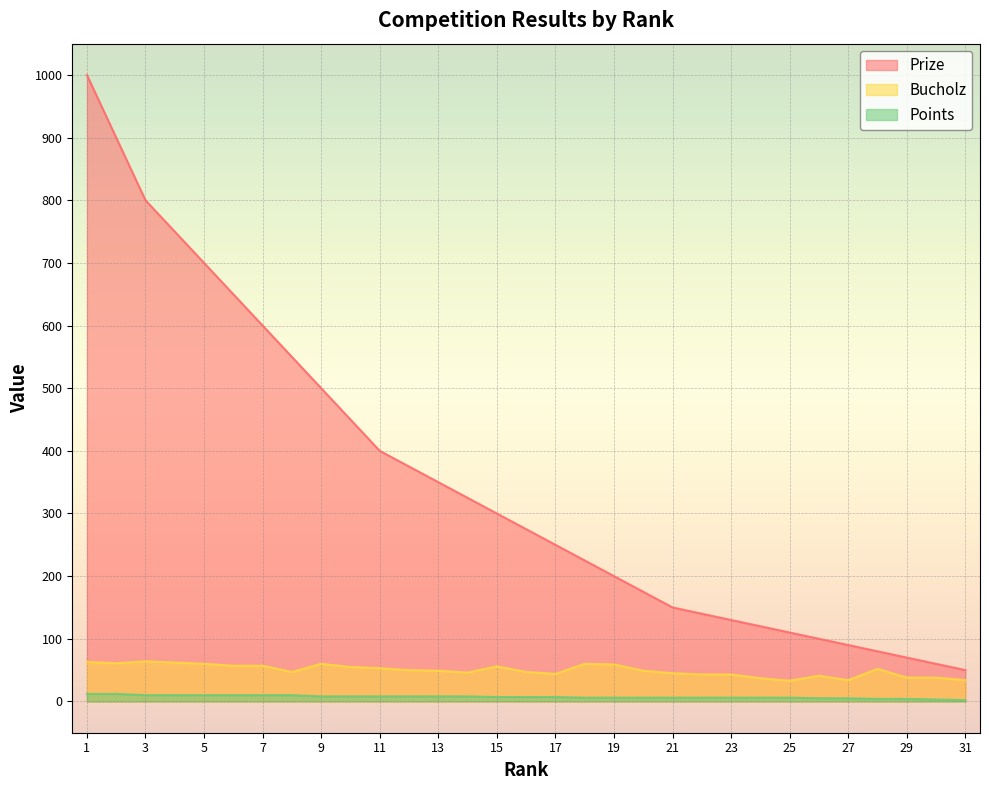

True or false: Points has a value of 7 at 1.

False